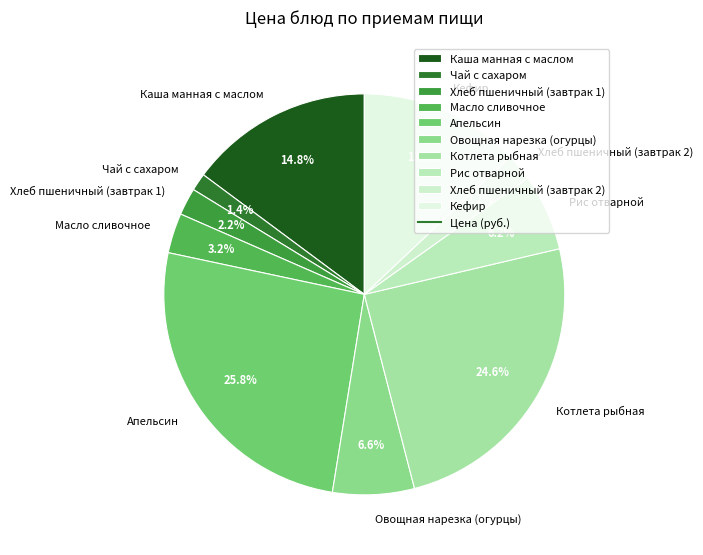

What portion of the pie excludes Апельсин?

74.2%